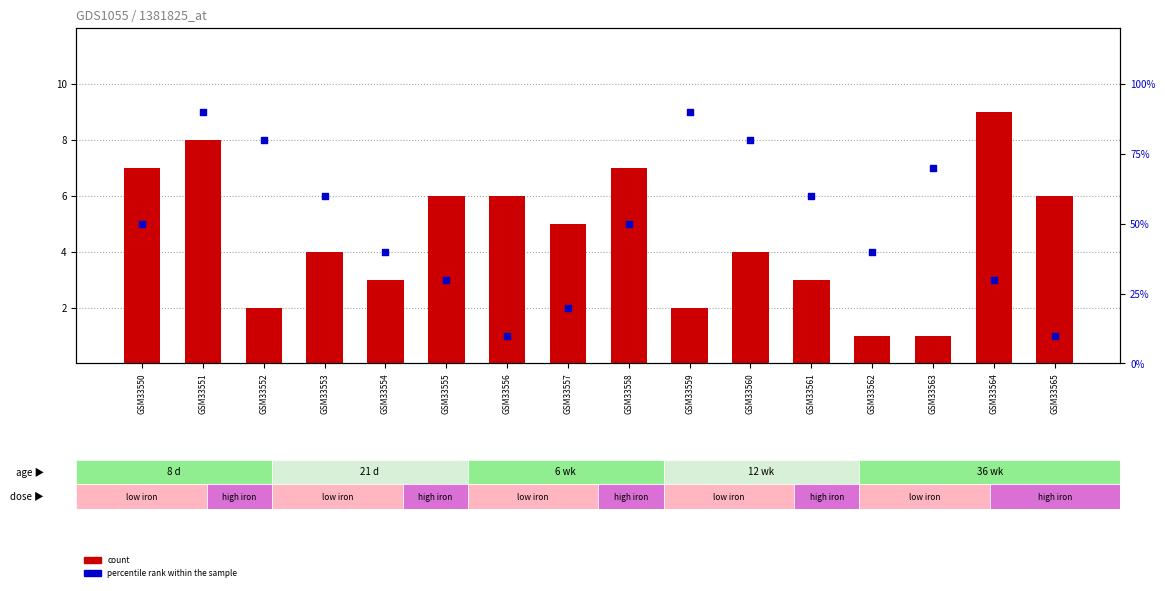

What are all the series names shown in the legend?

count, percentile rank within the sample